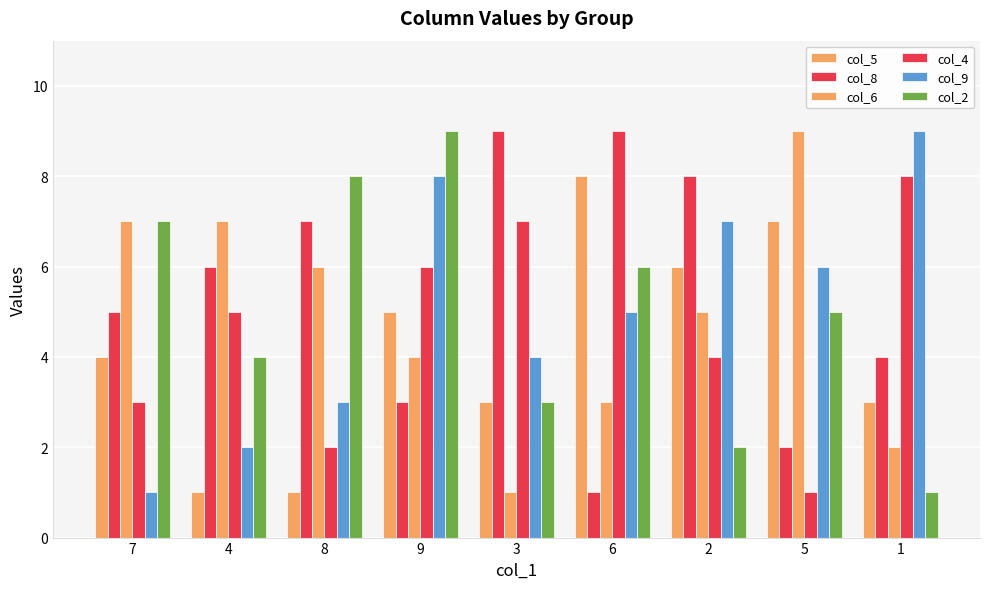

Are the bars grouped side by side (vs. stacked)?

Yes